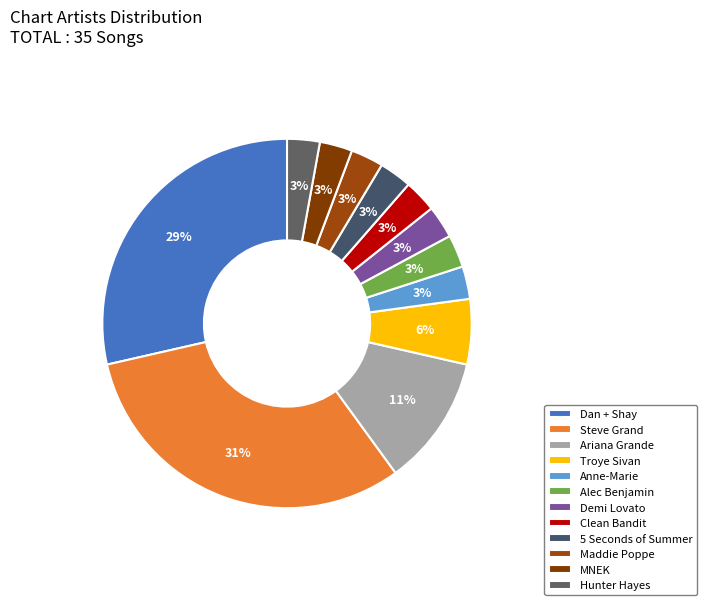

Does any single category account for the majority?

No